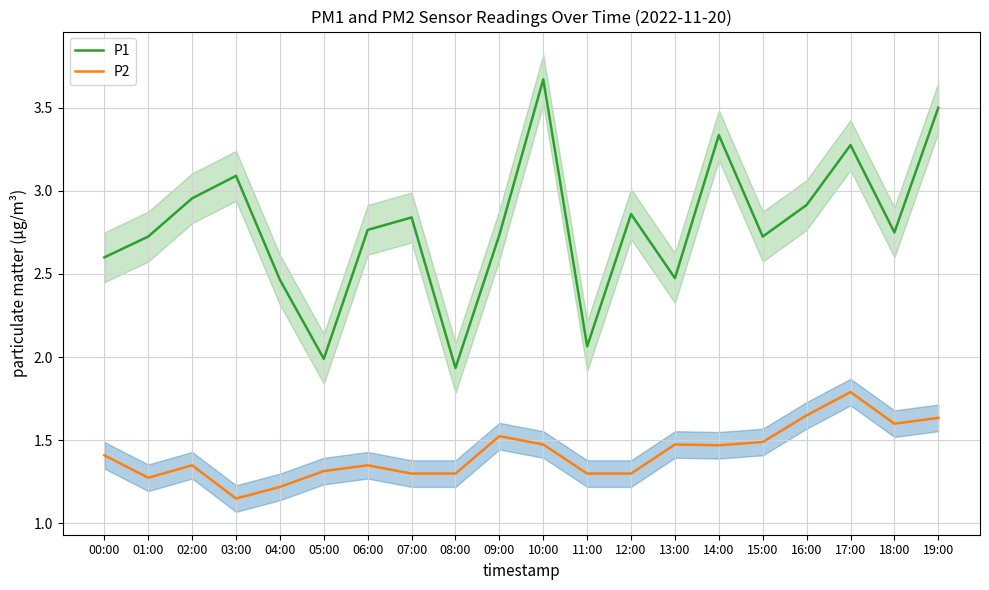

Which series has the largest total across all categories?

P1